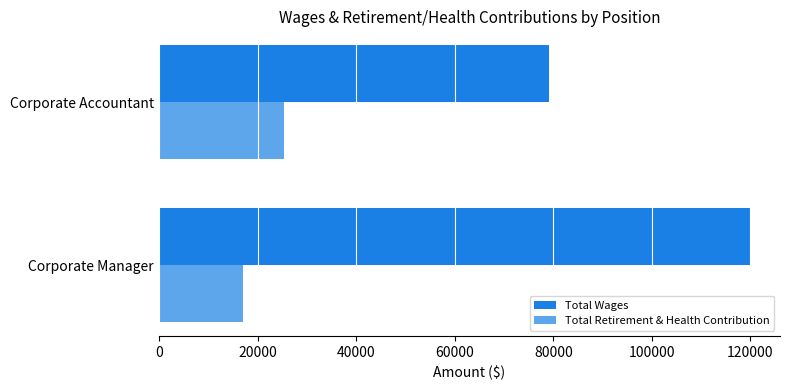

How many data points in Total Wages are less than 120000?

1